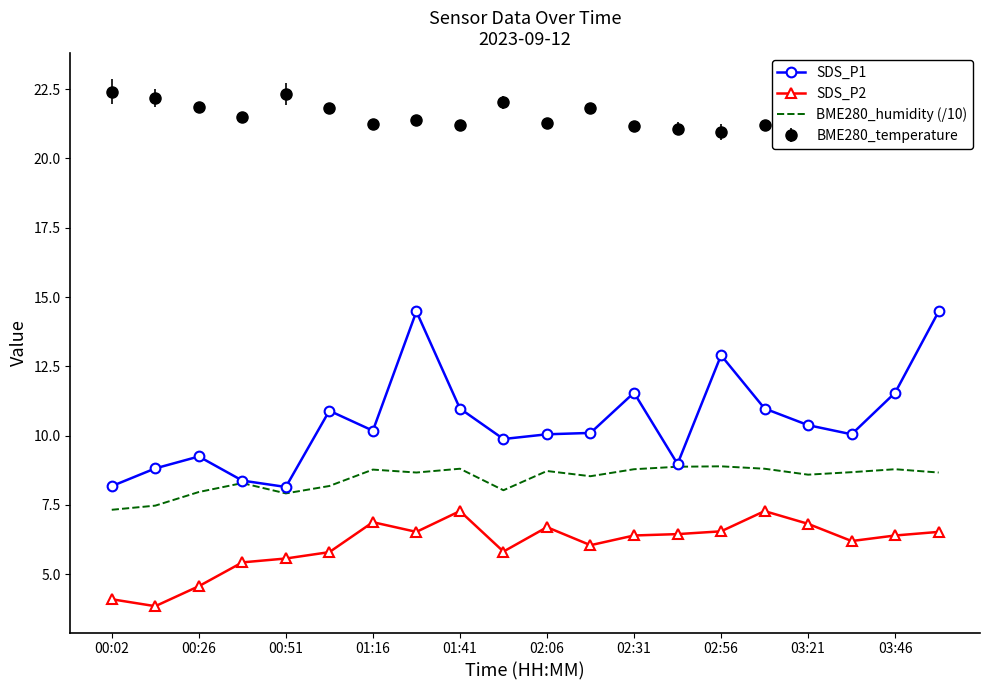

Which series has the largest total across all categories?

BME280_temperature